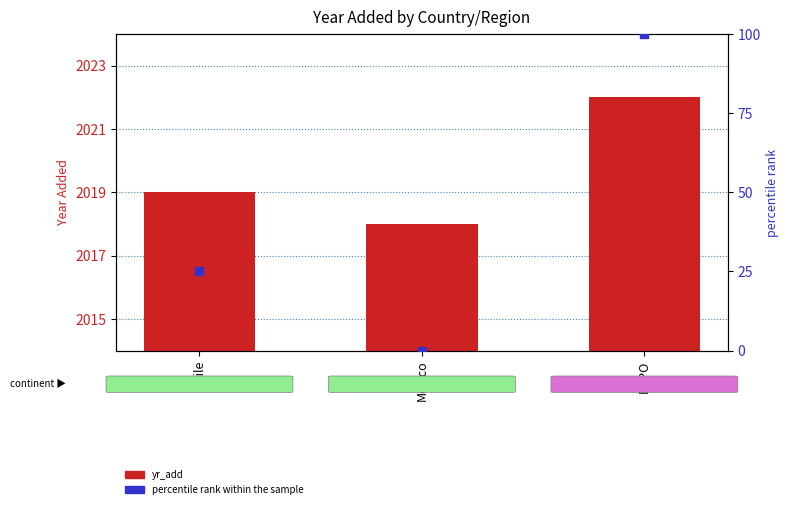

Which series contains the highest Y value?

yr_add